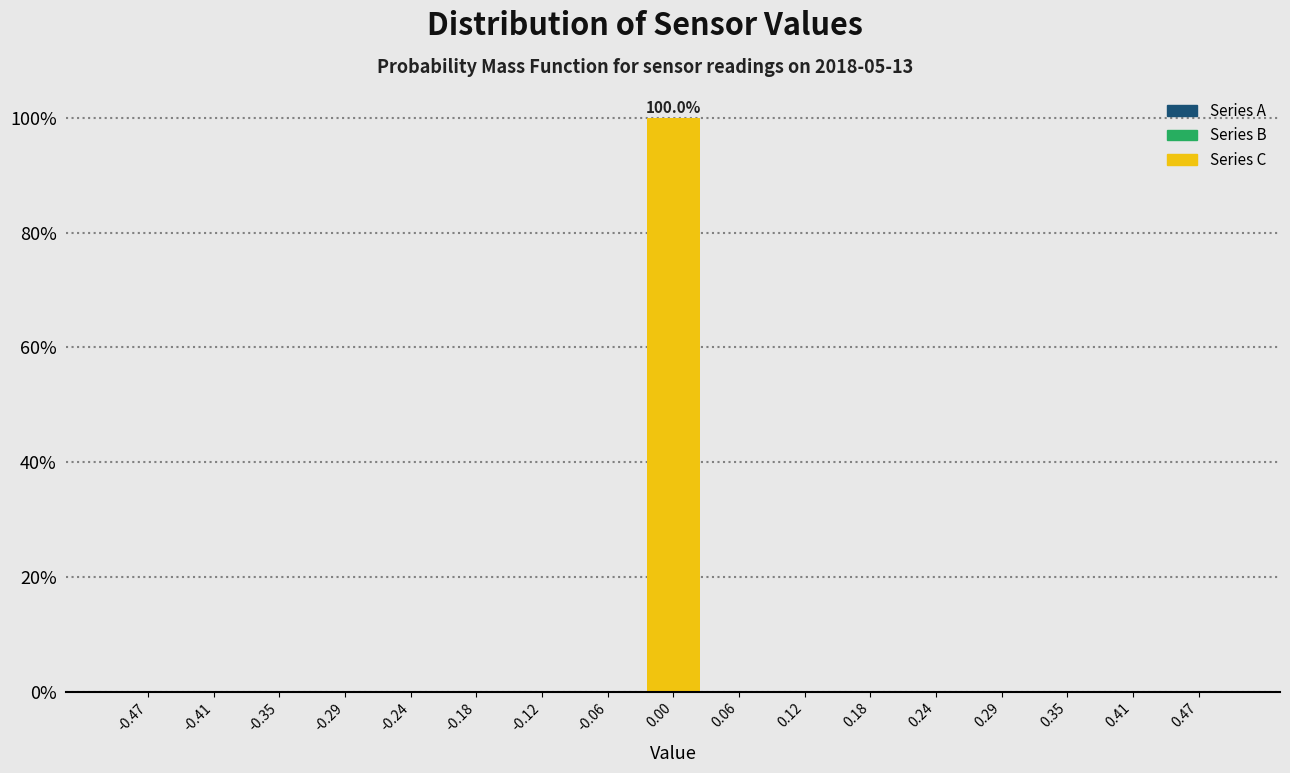

Over which range of the x-axis is the bar tallest?

-0.03 to 0.03